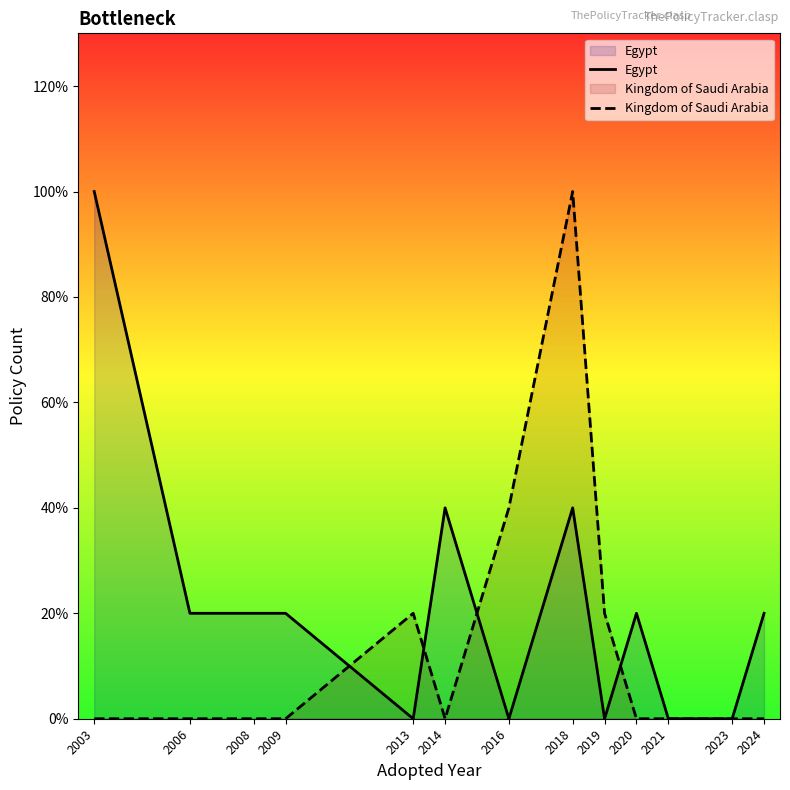

How many values in Egypt are above zero?

8